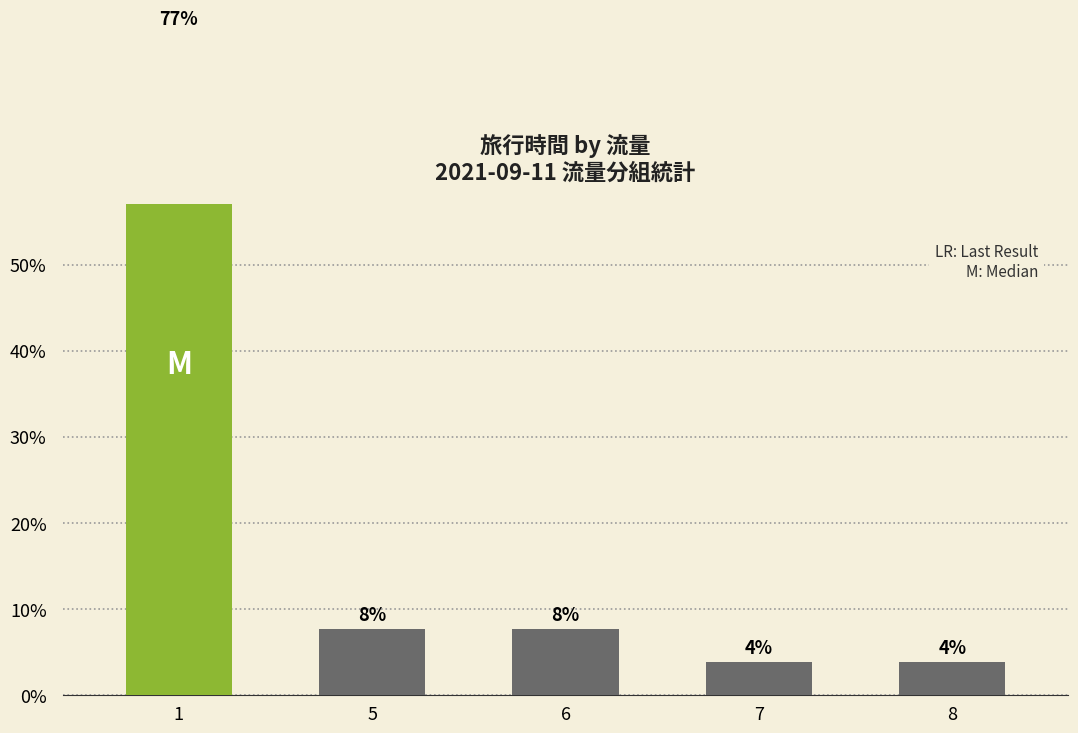

Which label corresponds to the largest value in the chart?

1